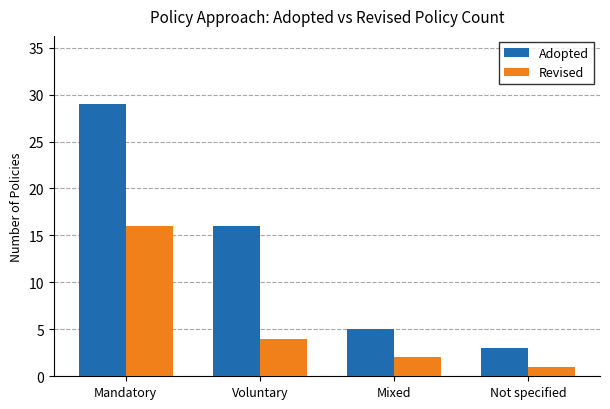

Which series has the widest spread of values?

Adopted